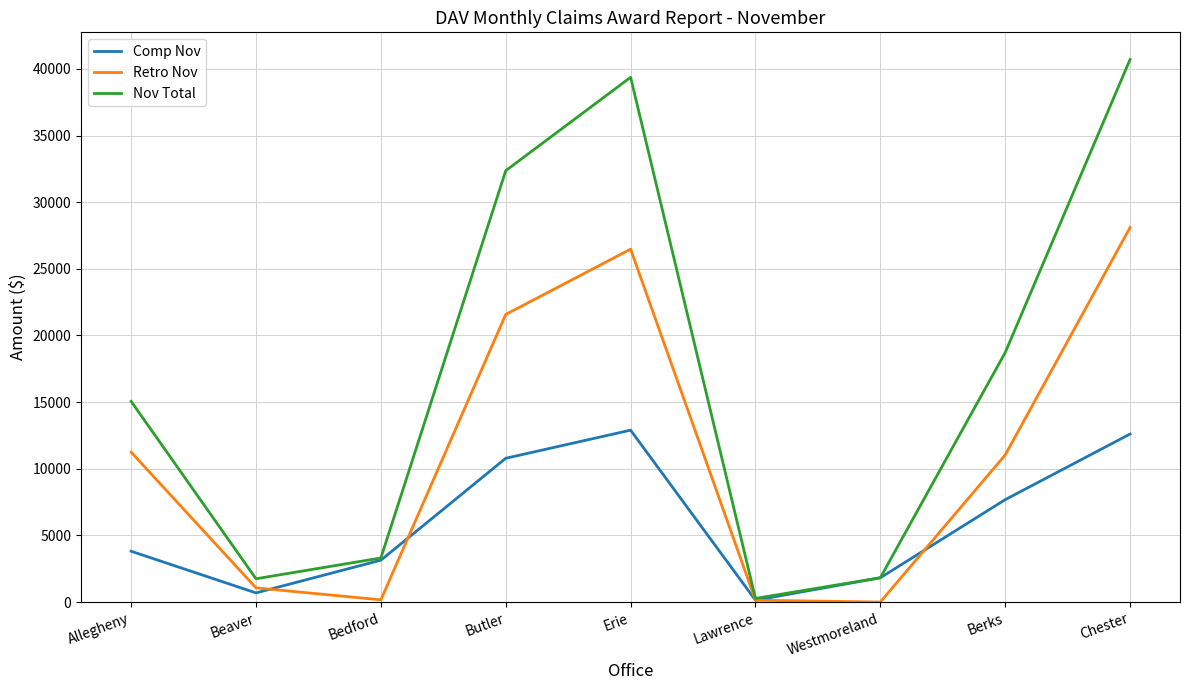

True or false: Nov Total has a value of 15056 at Allegheny.

True